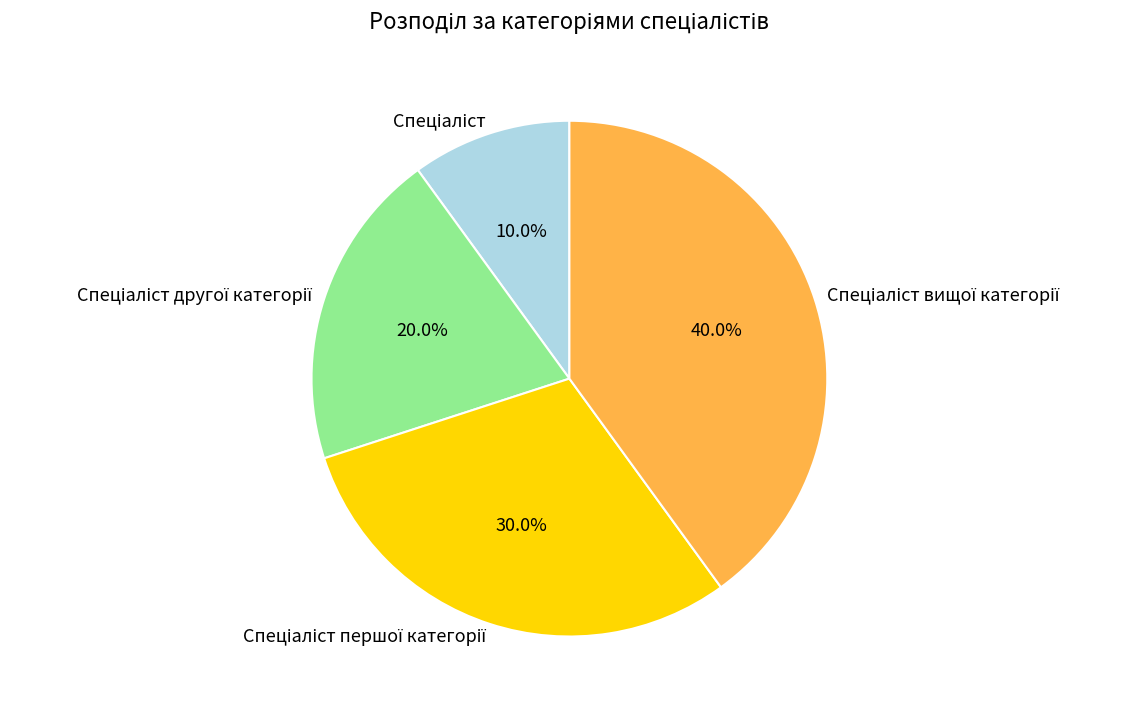

To the nearest percent, what is the difference between the largest and smallest slice percentages?

30%